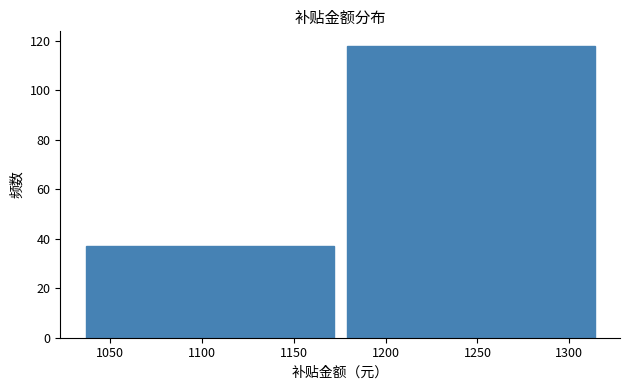

Reading left to right, list every bar in this chart as the range it spans on the x-axis followed by its height. Neither the bar edges nor the heights are printed on the chart, so give them approximately, as read against the axes.

1035 to 1175: 38
1175 to 1315: 118